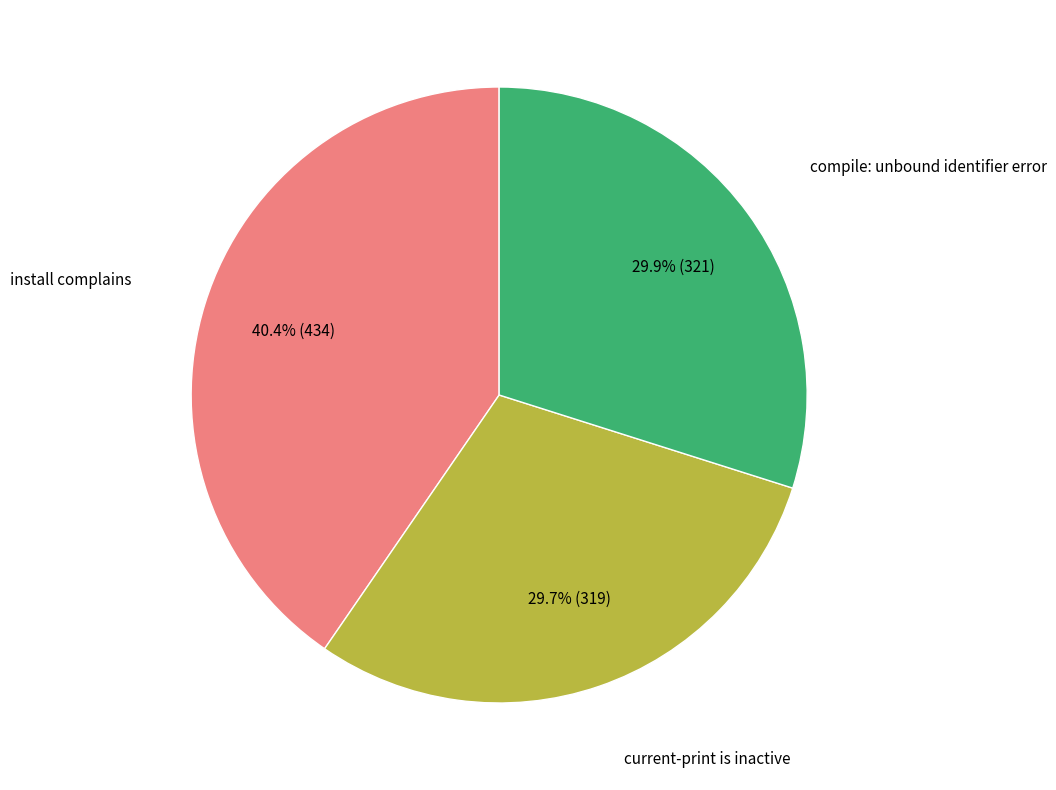

Which category has the biggest portion of the pie?

install complains